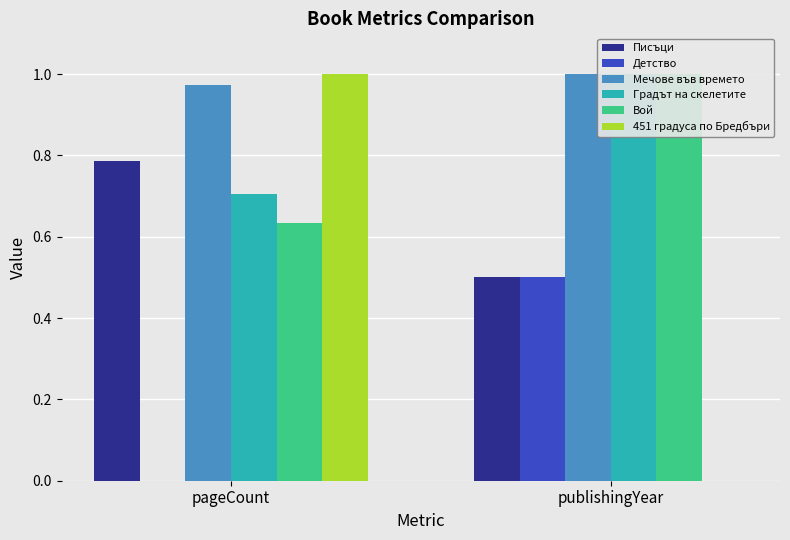

What is the difference between the Писъци values at pageCount and publishingYear?

0.3